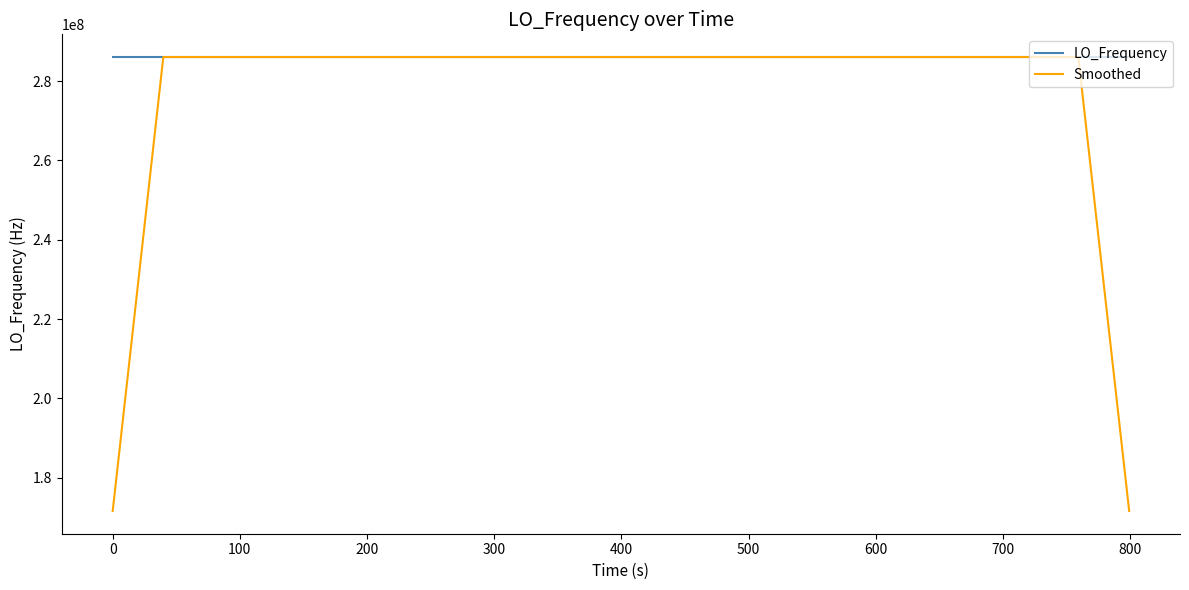

Rank the series by their average value, from lowest to highest.

Smoothed, LO_Frequency